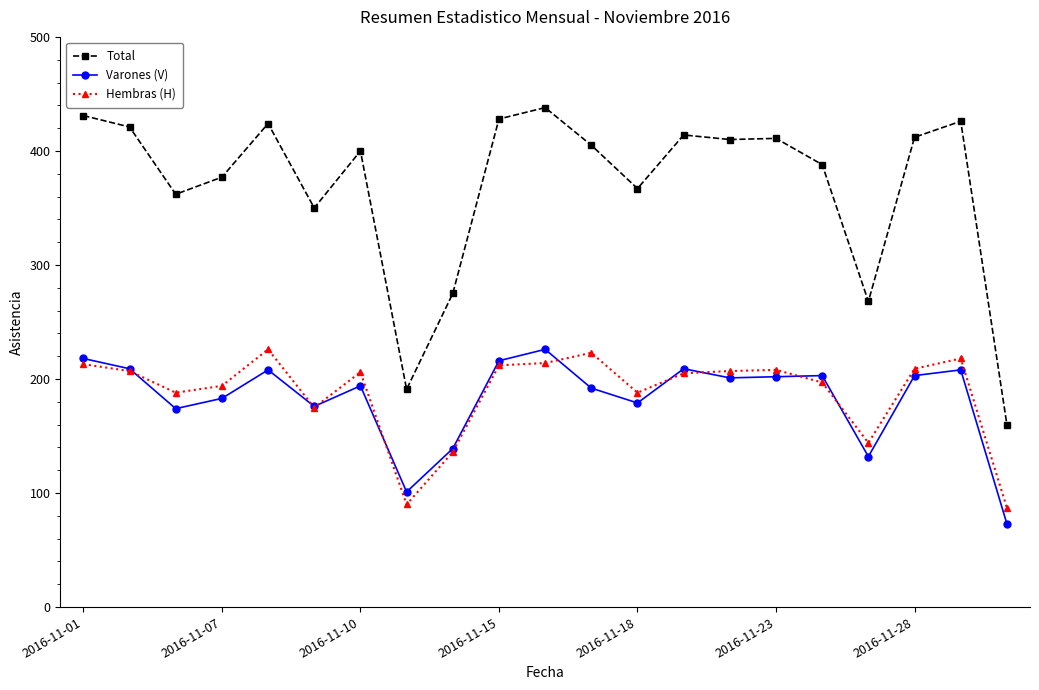

True or false: Hembras (H) has more than 0 points higher than both neighbors.

True